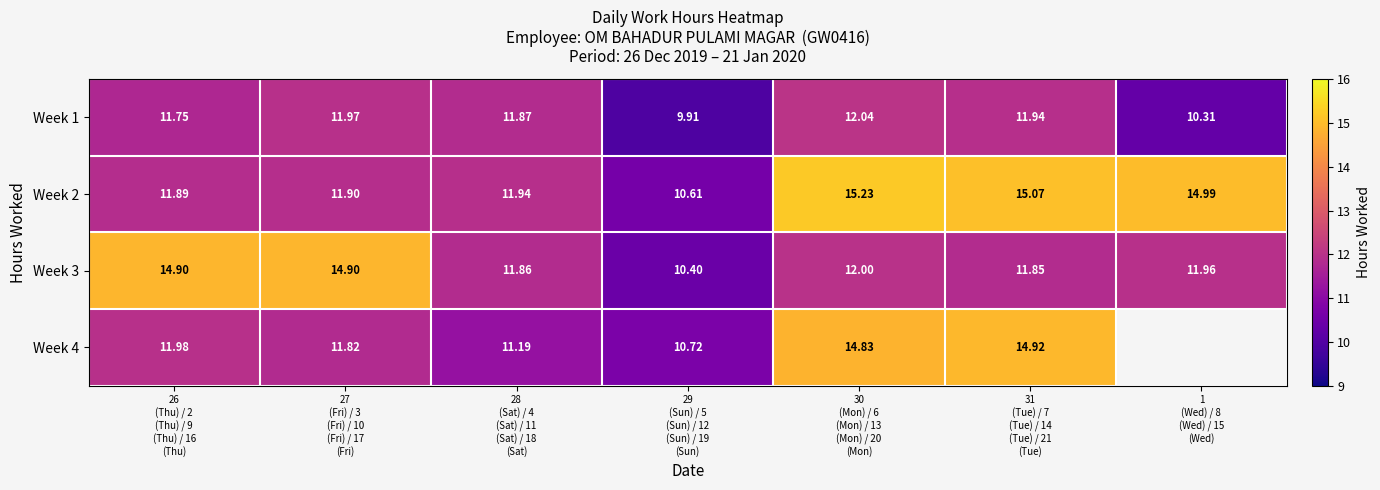

At which category is the sum across all series the highest?

30
(Mon) / 6
(Mon) / 13
(Mon) / 20
(Mon)